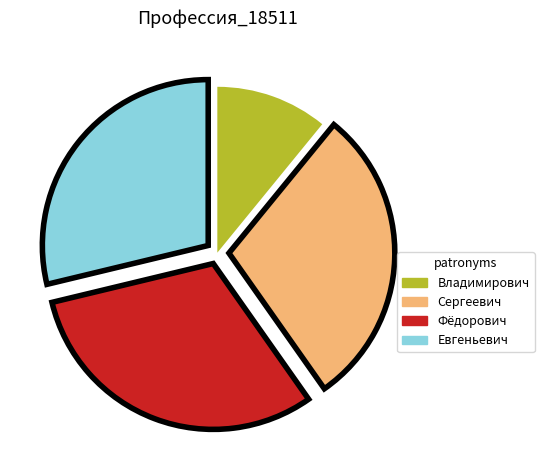

Does any single category account for the majority?

No